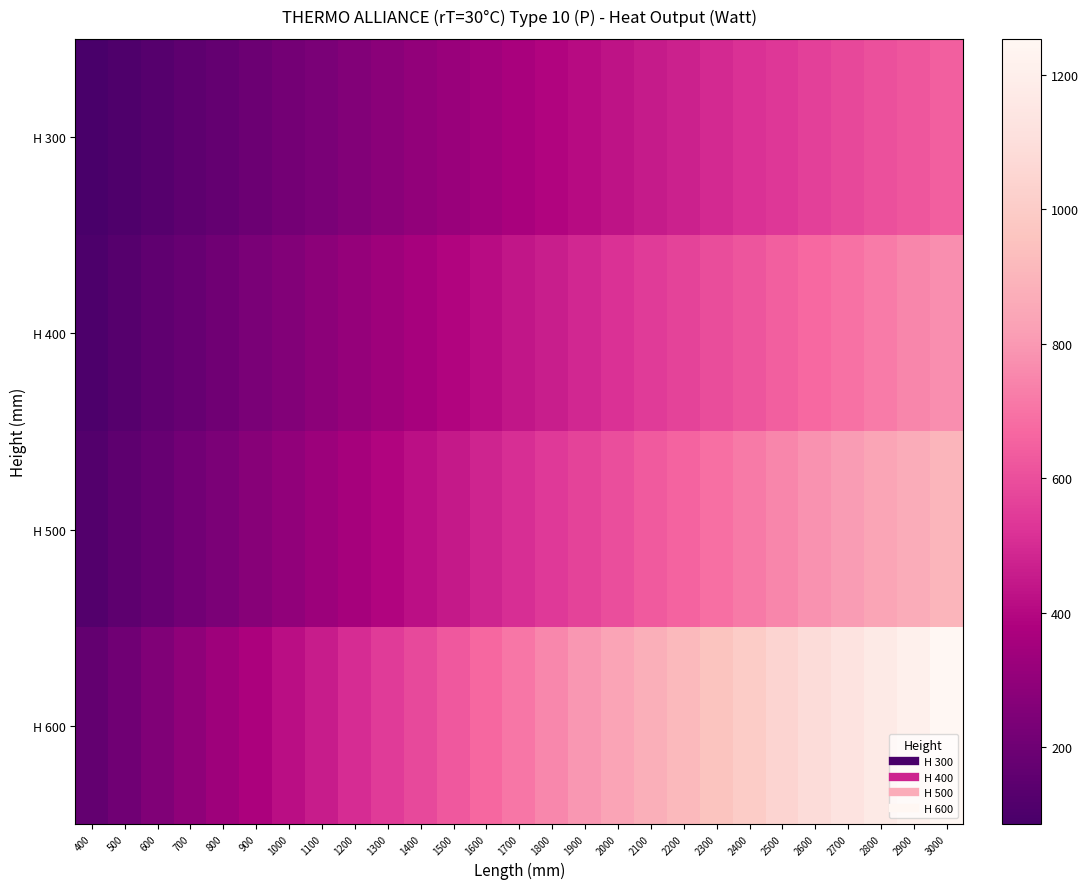

Which series changed the most between 400 and 2400?

H 600